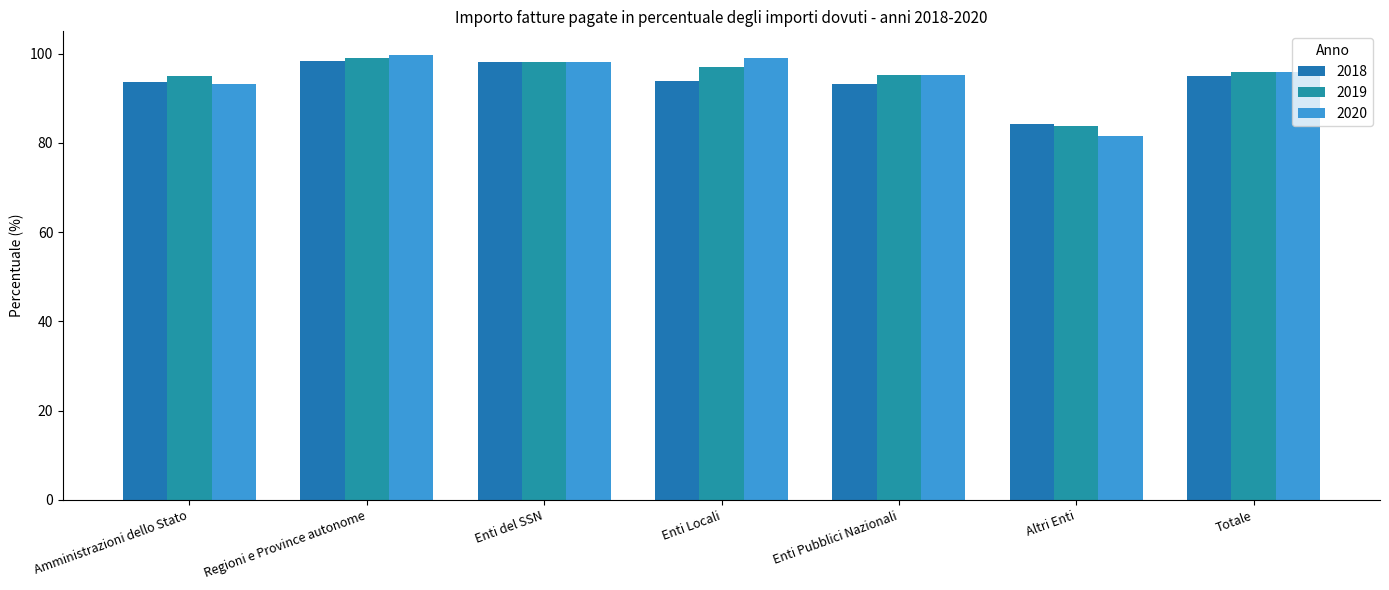

Rank the categories by 2018 value from lowest to highest.

Altri Enti, Enti Pubblici Nazionali, Amministrazioni dello Stato, Enti Locali, Totale, Enti del SSN, Regioni e Province autonome